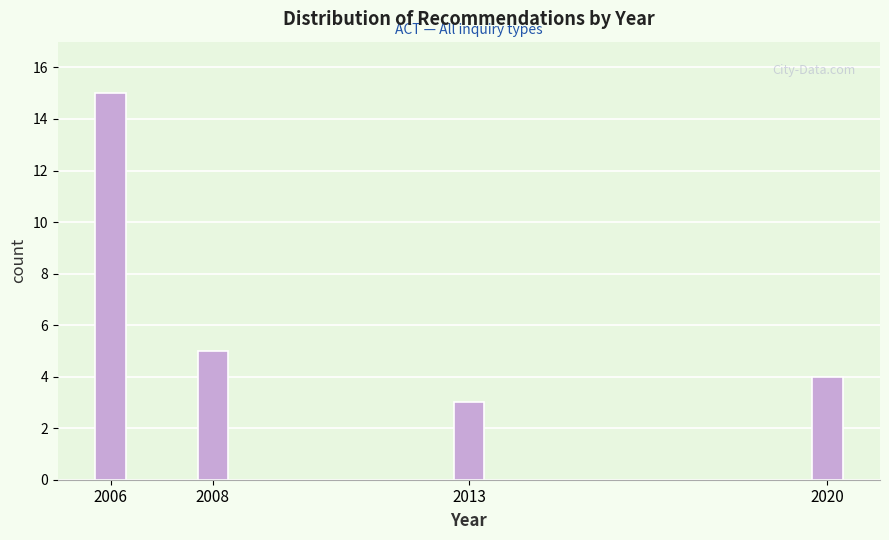

Reading left to right, list all the values displayed in this chart.

15	5	3	4